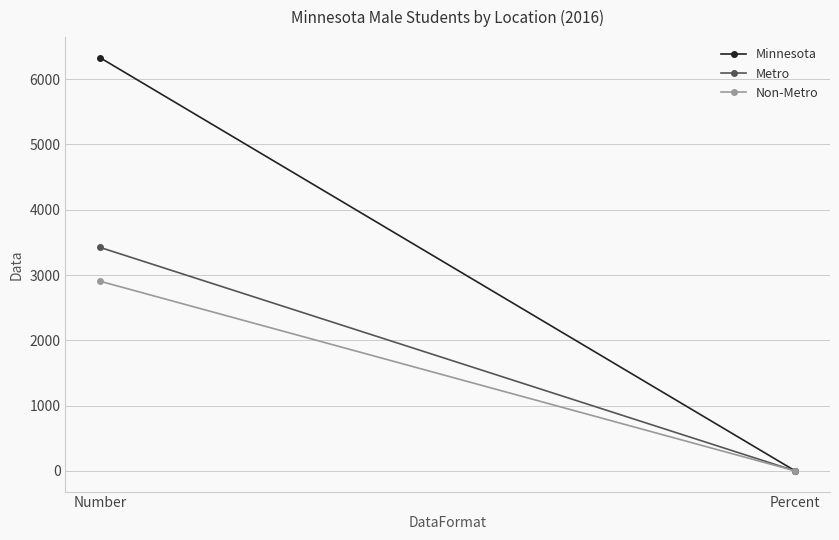

At Percent, list the series in order from largest to smallest.

Metro, Minnesota, Non-Metro